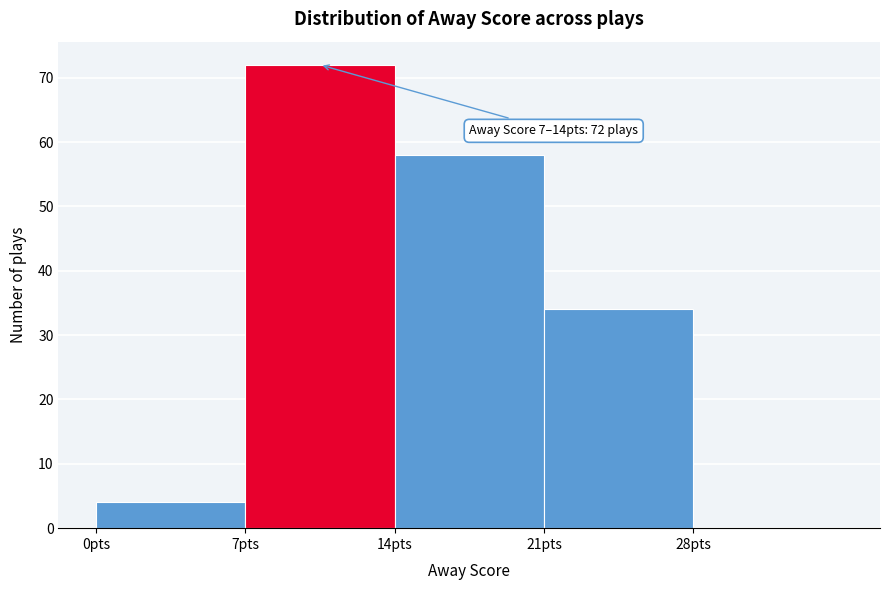

Over which range of the x-axis is the bar tallest?

7 to 14